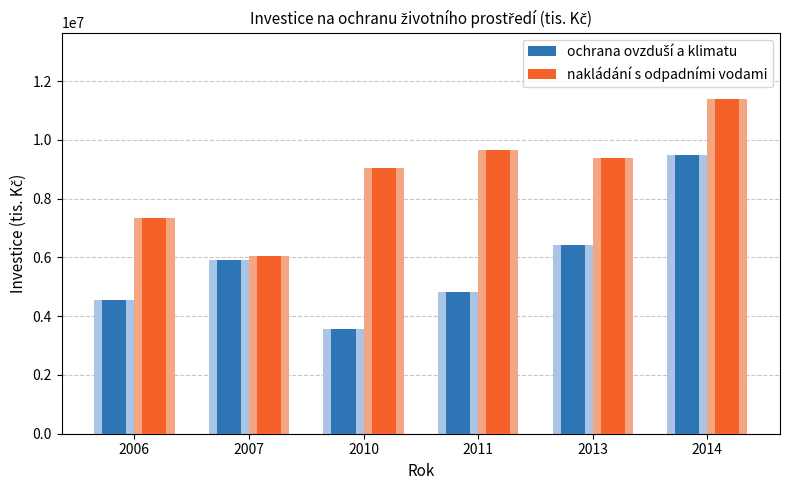

What are all the series names shown in the legend?

ochrana ovzduší a klimatu, nakládání s odpadními vodami